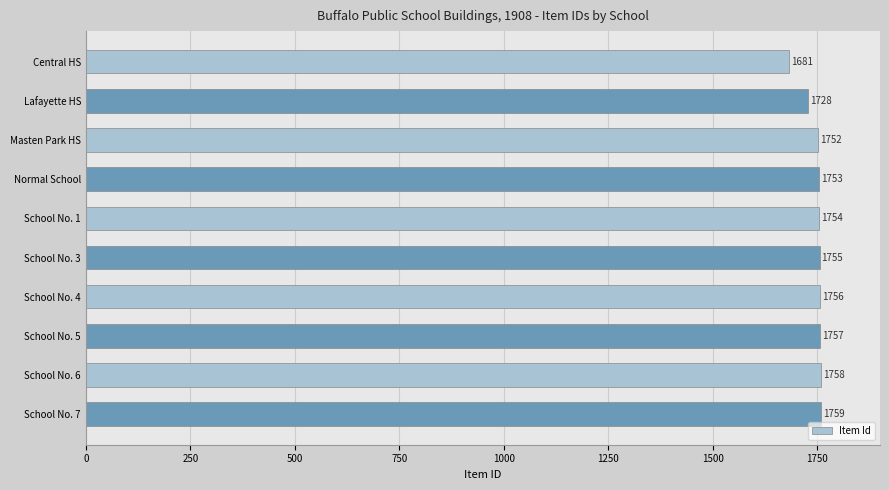

Reading bottom to top, extract all data points from this chart.

School No. 7=1759	School No. 6=1758	School No. 5=1757	School No. 4=1756	School No. 3=1755	School No. 1=1754	Normal School=1753	Masten Park HS=1752	Lafayette HS=1728	Central HS=1681